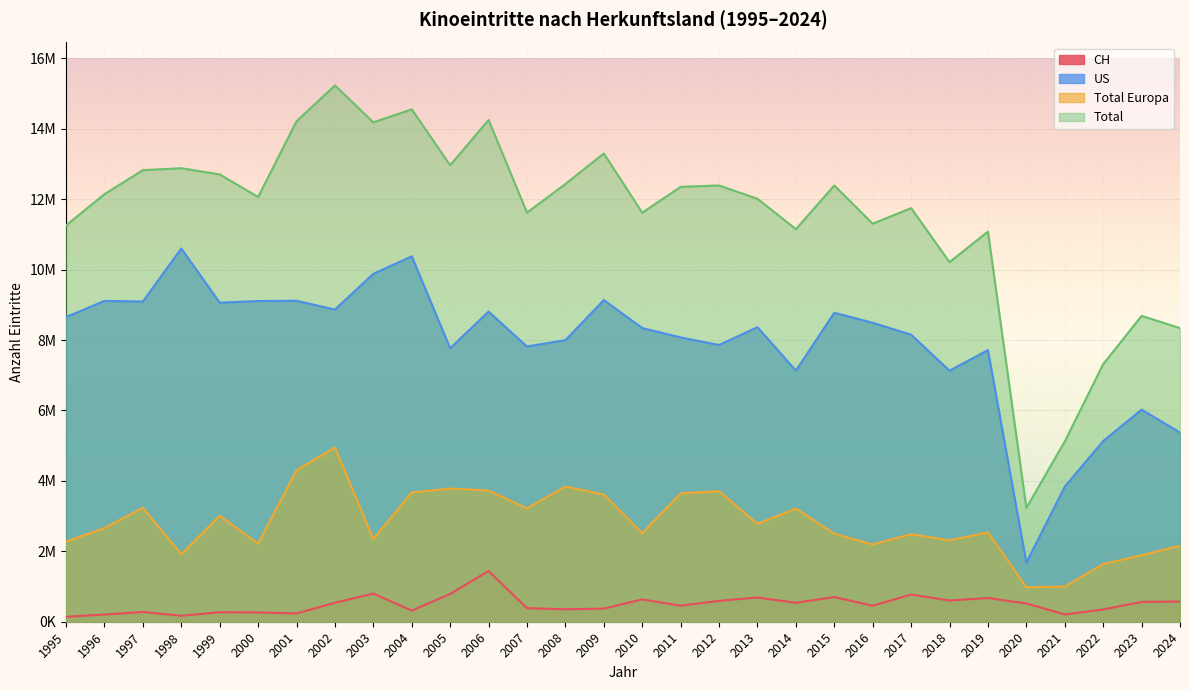

What is the value of the CH point at the 6th from the left?

263529